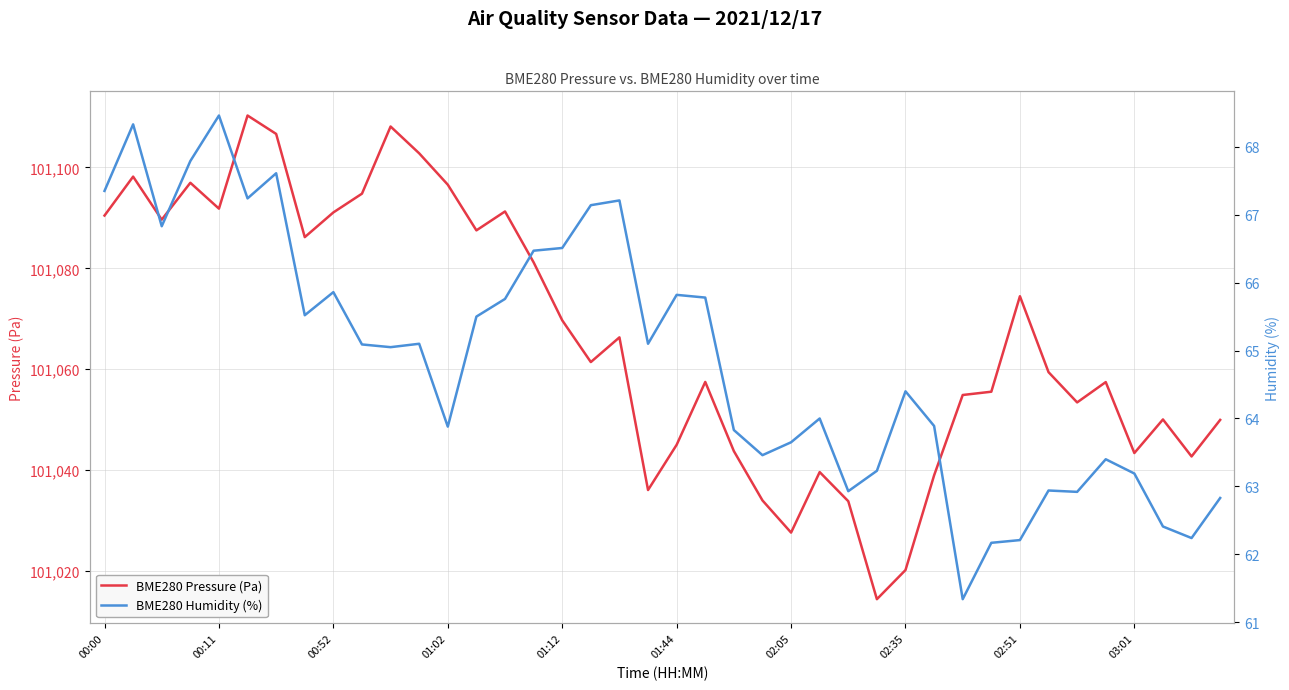

Rank the series at 31 from lowest to highest value.

BME280 Humidity (%), BME280 Pressure (Pa)